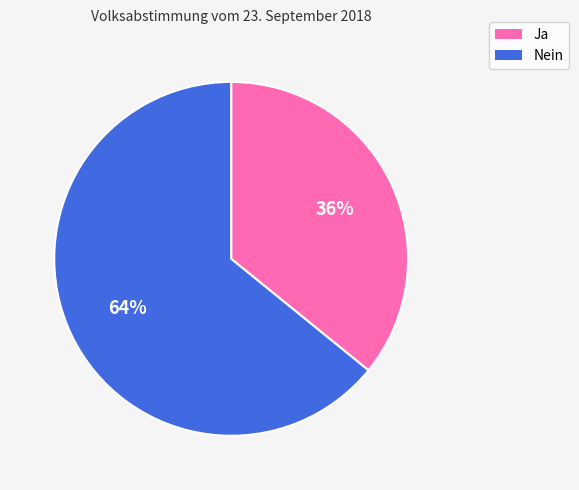

To the nearest percent, what is the difference between the largest and smallest slice percentages?

28%